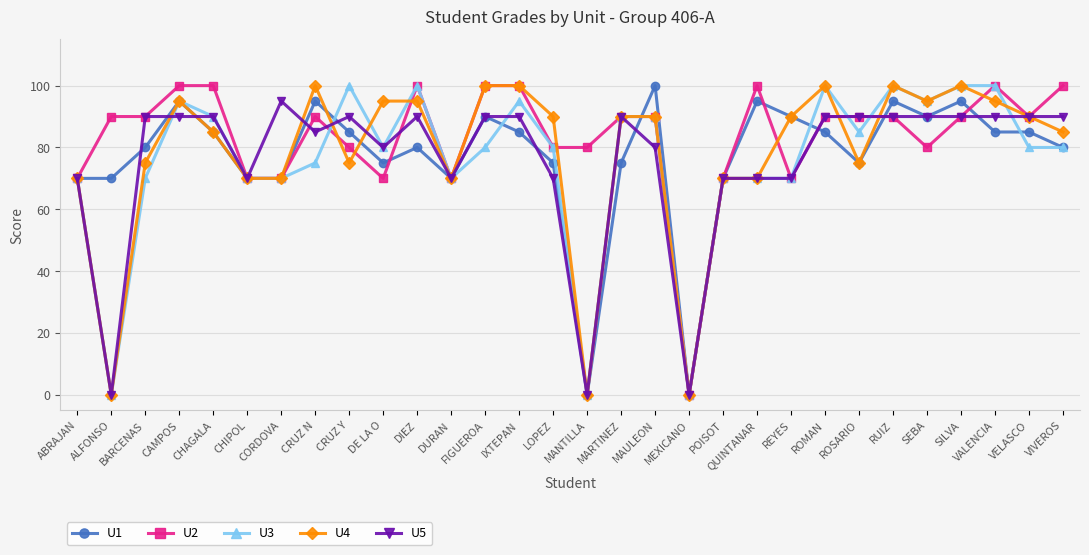

True or false: U5 has more than 1 interior local peaks.

True